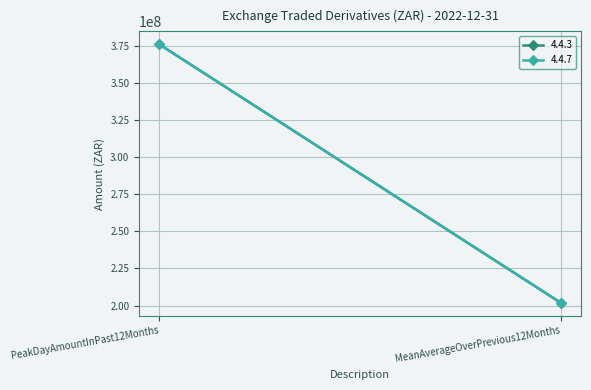

The 4.4.7 series shows 324629057.3 at MeanAverageOverPrevious12Months. True or false?

False